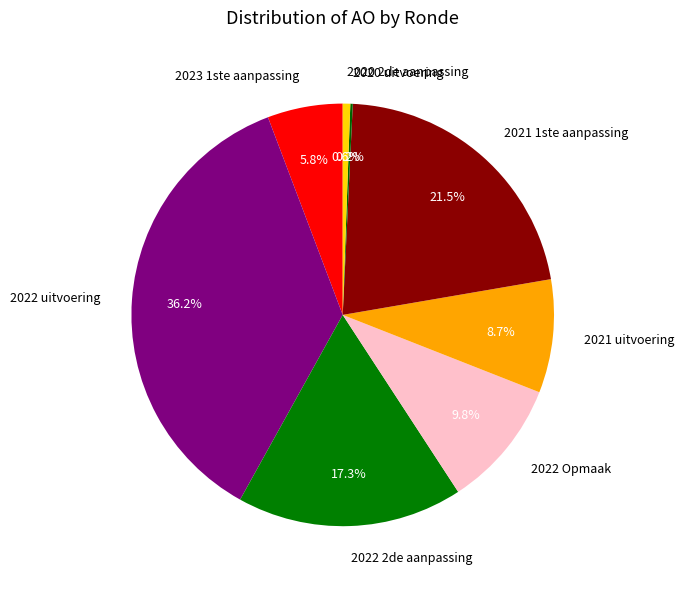

Combined, do 2022 Opmaak and 2021 uitvoering account for over 50%?

No